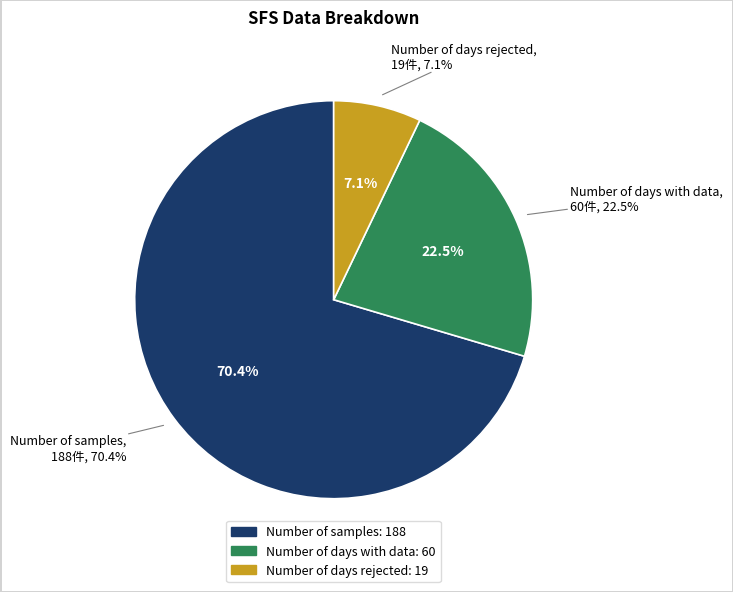

To the nearest percent, what is the difference between the Number of days with data and Number of days rejected slice percentages?

15%